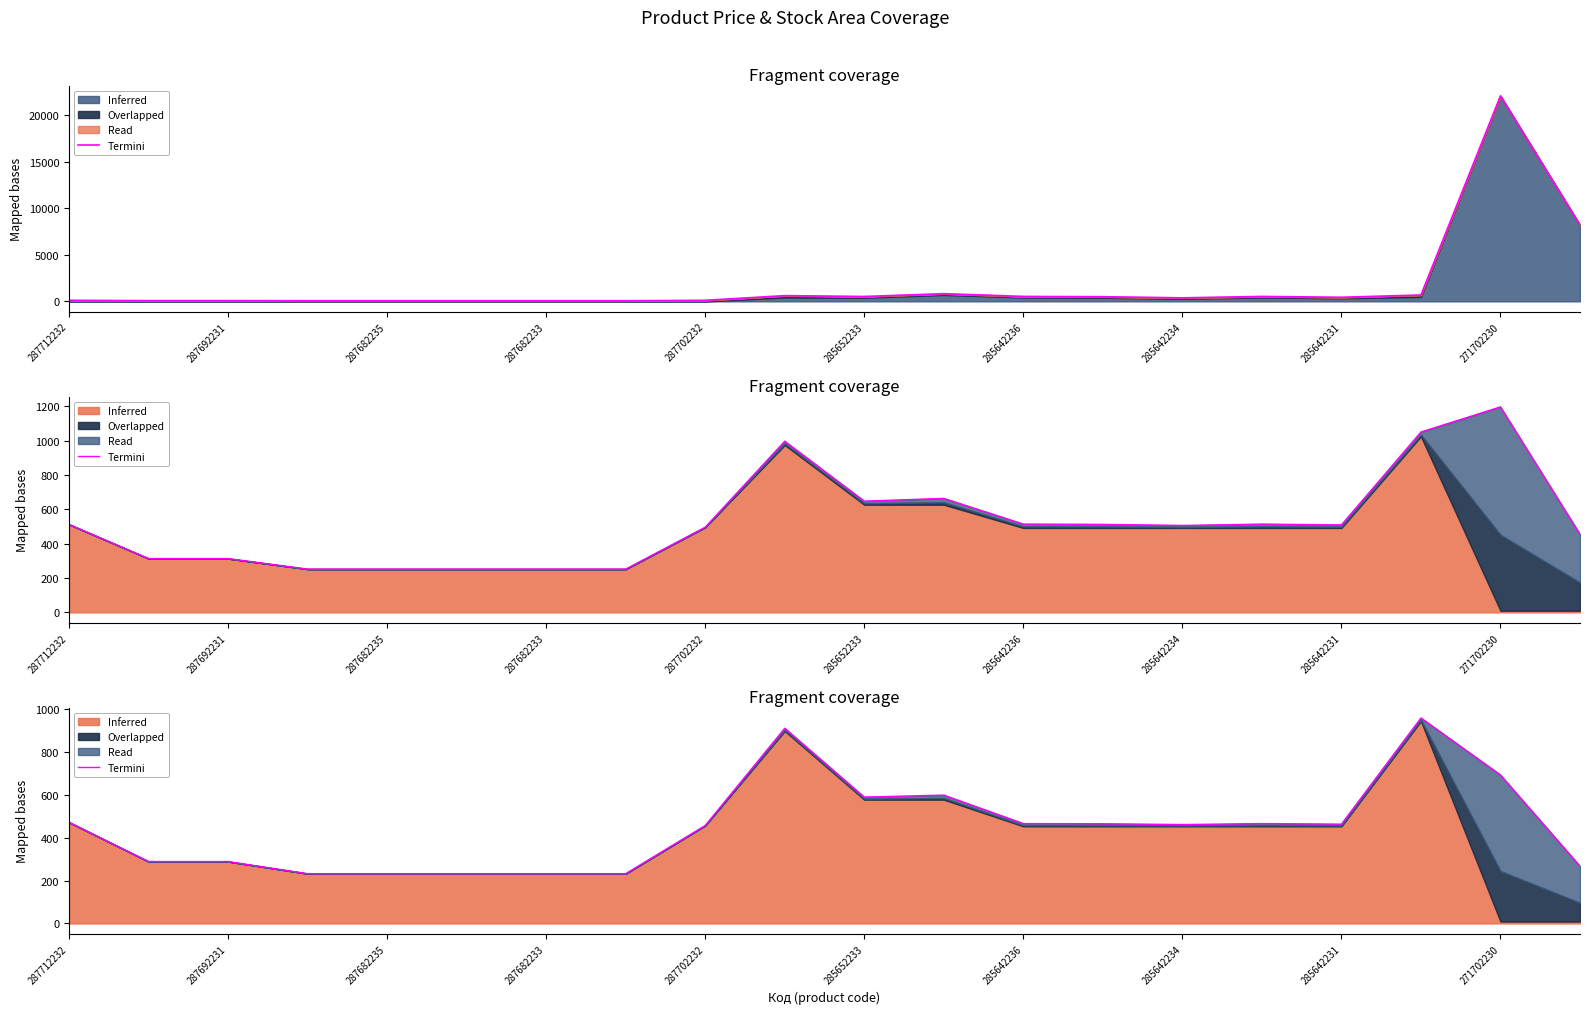

What is the difference between the second highest and minimum values?

679.1